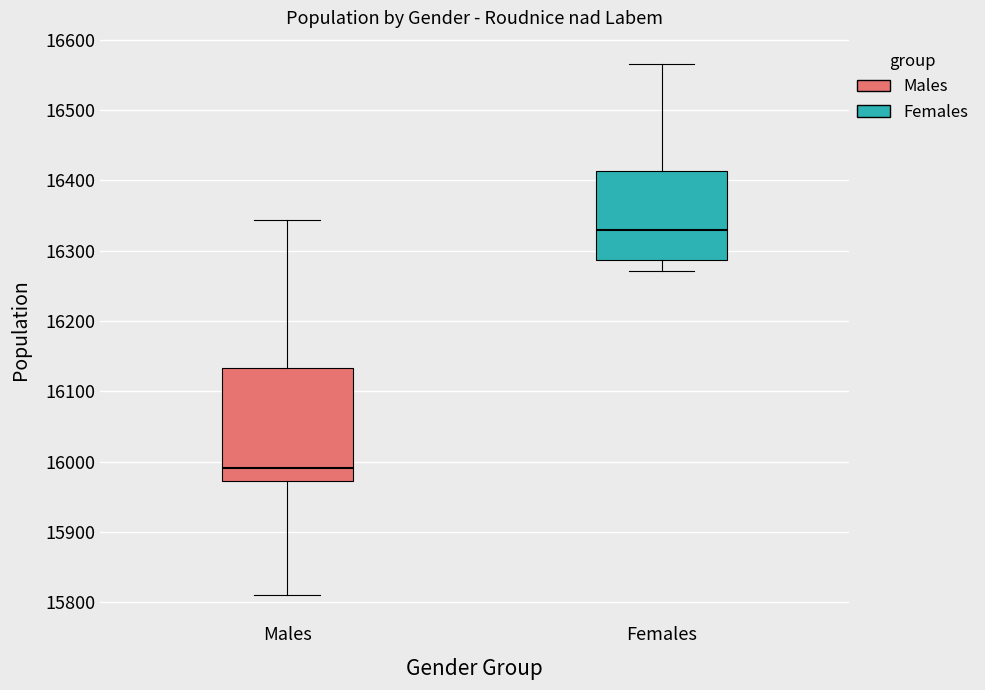

Comparing the boxes themselves (not the whiskers), which one is the tallest?

Males